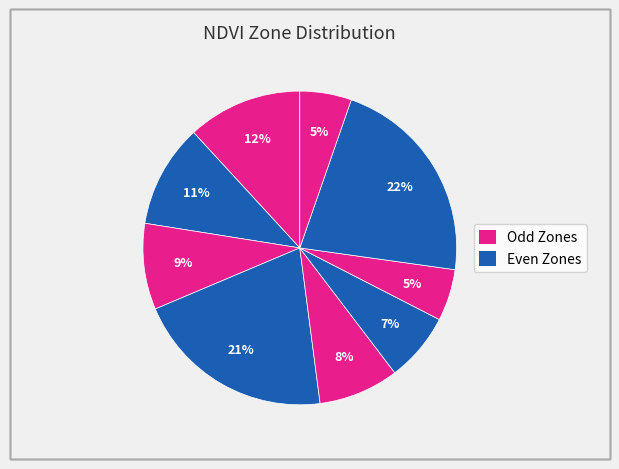

To the nearest percent, what is the difference between the largest and smallest slice percentages?

17%